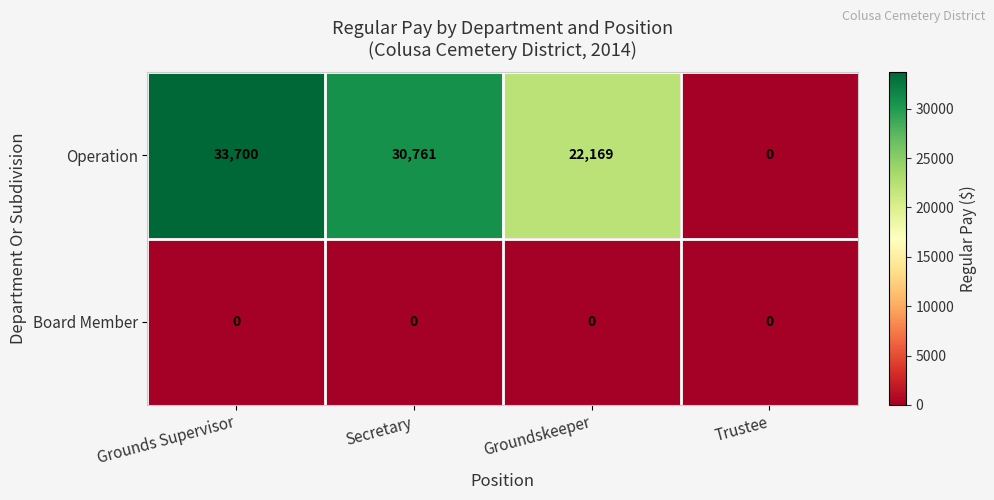

Reading right to left, what are all the values shown in this chart?

Operation: Trustee=0	Groundskeeper=22169	Secretary=30761	Grounds Supervisor=33700
Board Member: Trustee=0	Groundskeeper=0	Secretary=0	Grounds Supervisor=0